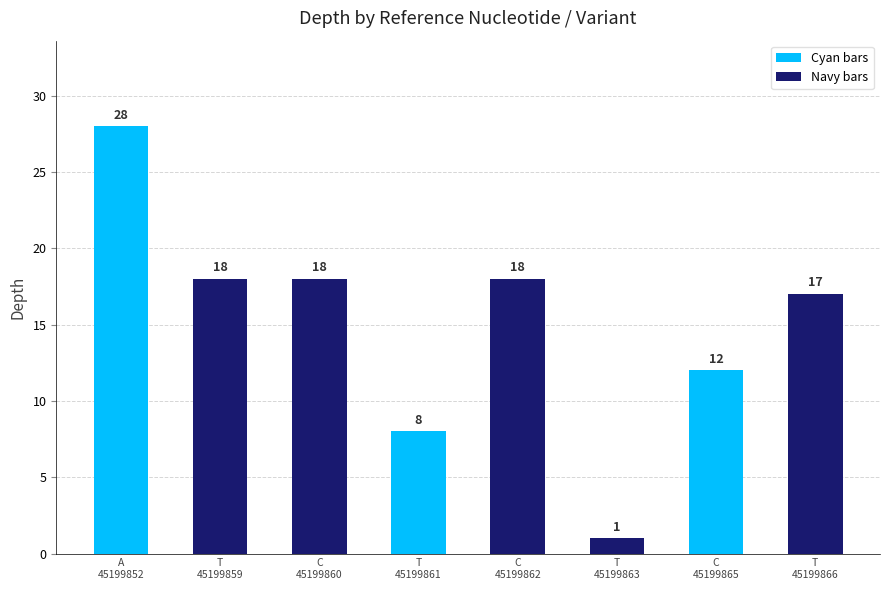

What is the ratio of the value at T to the value at T?

0.5